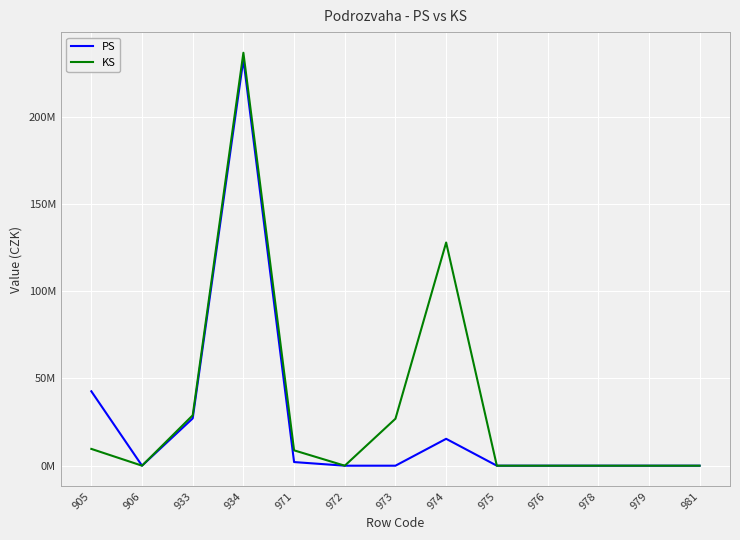

True or false: PS and KS cross at least once.

False